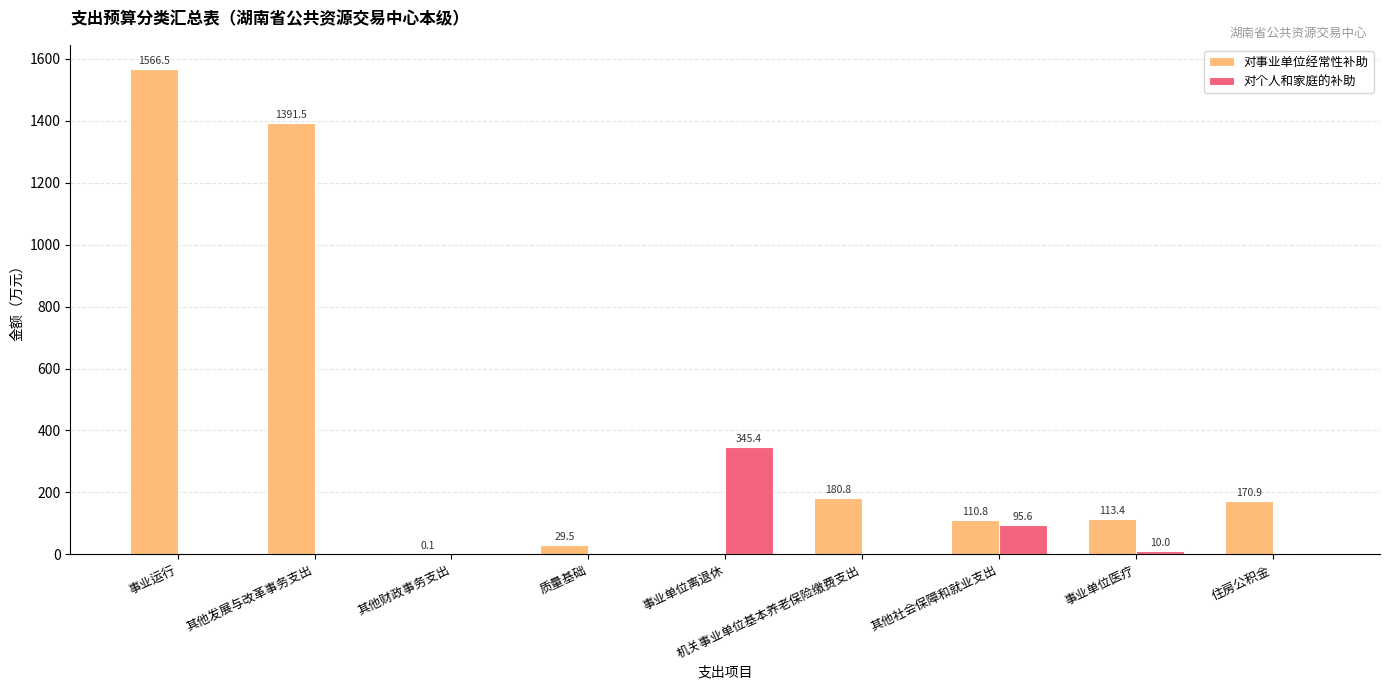

How many values in the 对个人和家庭的补助 series exceed 0?

3